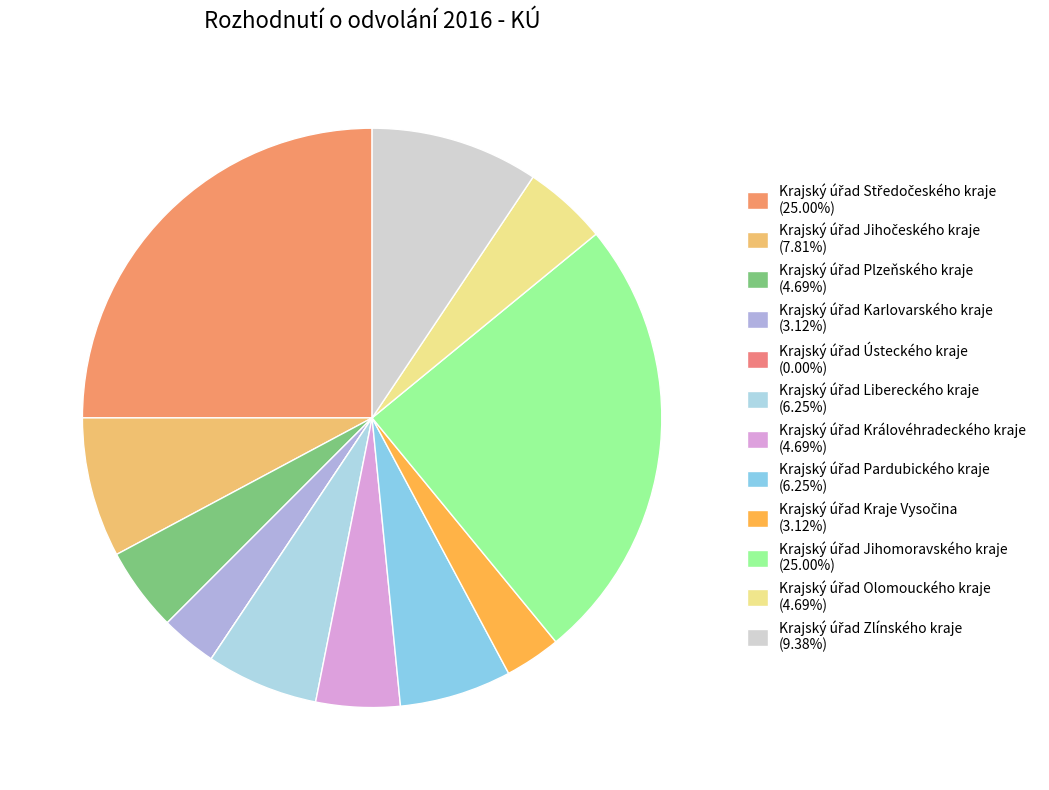

Is Krajský úřad Jihomoravského kraje the majority of the pie?

No